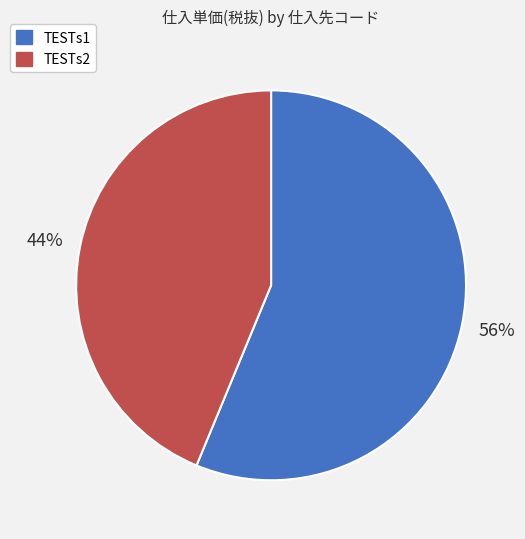

Count the number of slices in the pie.

2